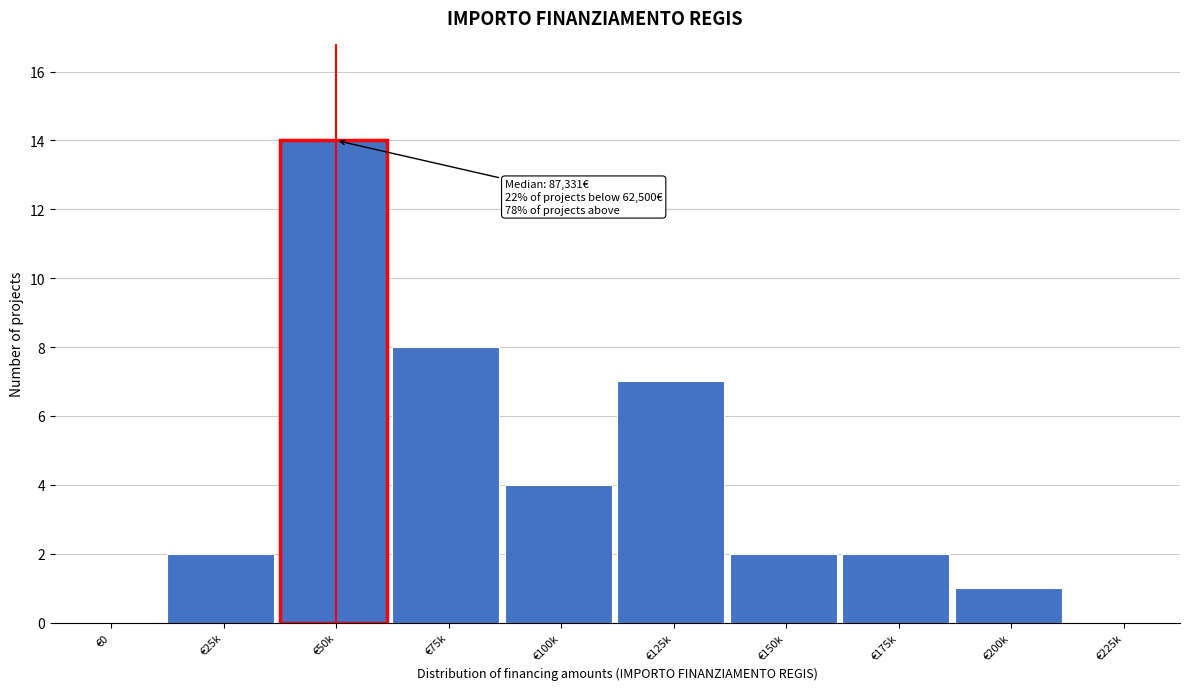

Reading left to right, extract all data points from this chart.

€0=0	€25k=2	€50k=14	€75k=8	€100k=4	€125k=7	€150k=2	€175k=2	€200k=1	€225k=0